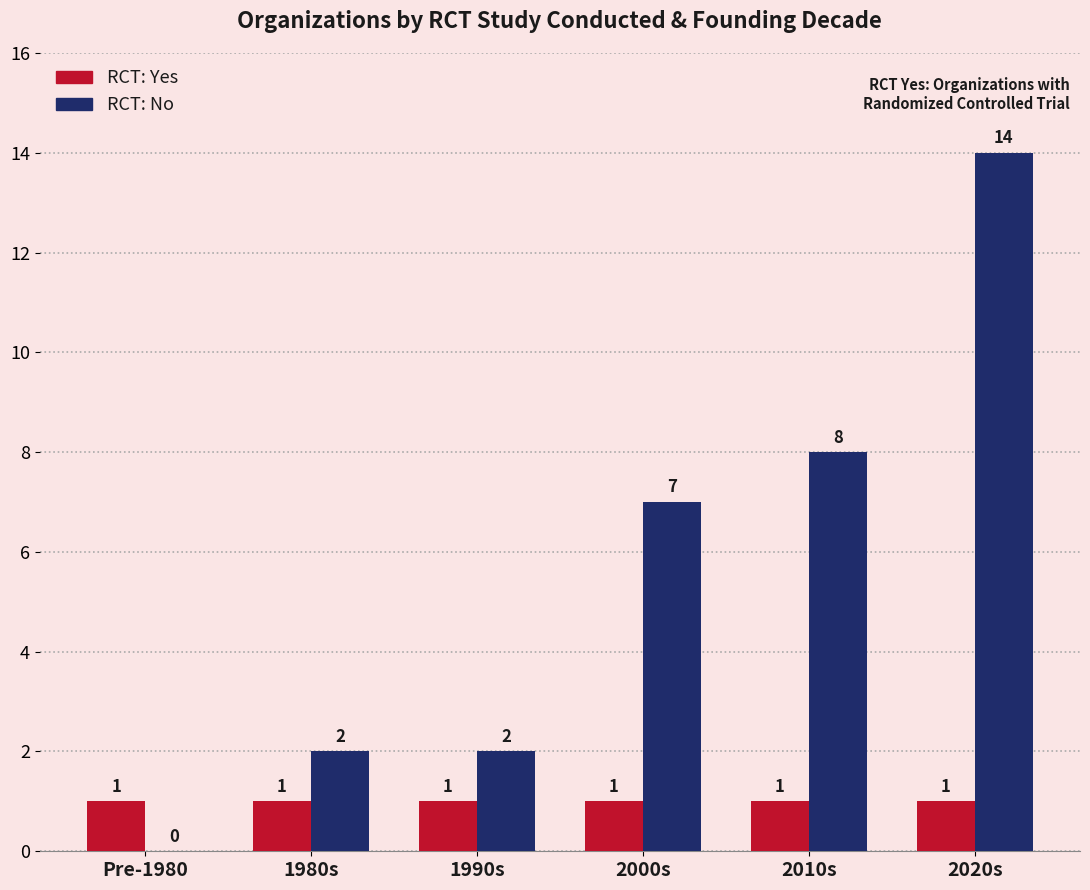

At which category does the chart reach its peak across all series?

2020s